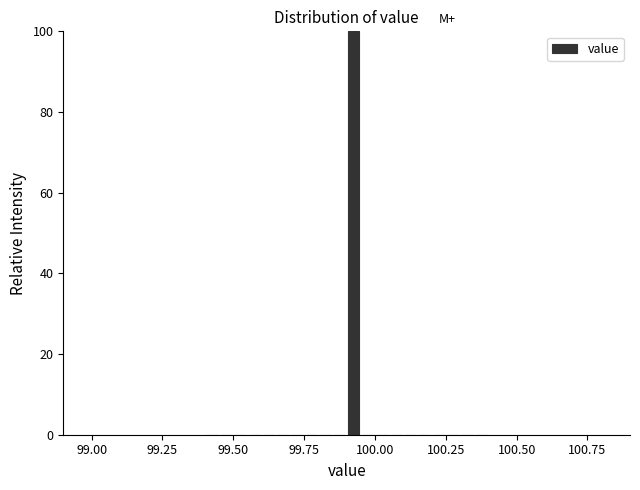

Around what value on the x-axis is the tallest bar? Give the approximate position of its centre, as read against the axis.

99.95